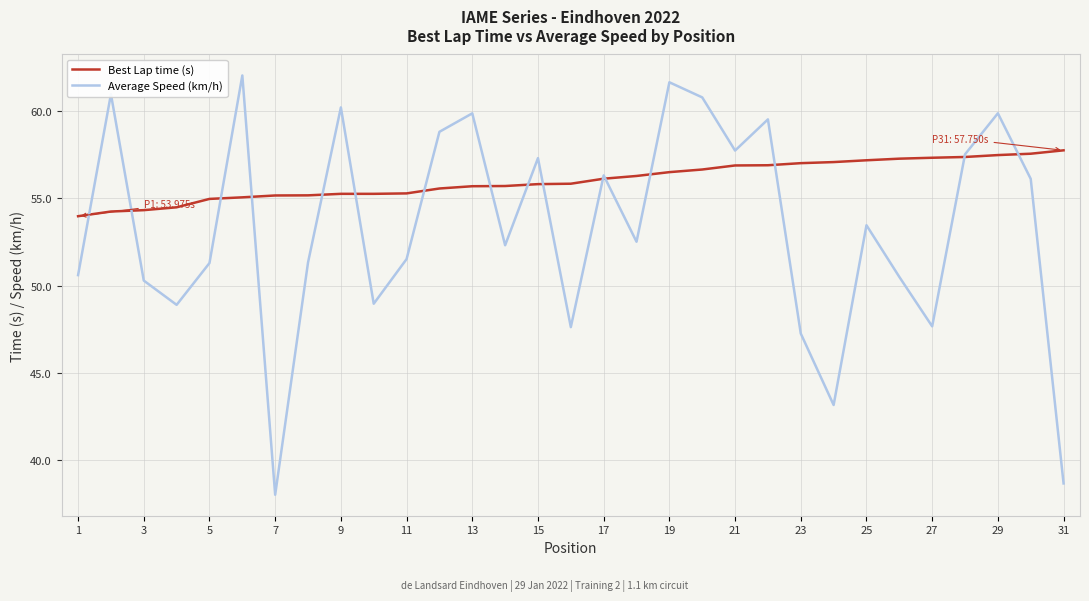

Which series has the largest total across all categories?

Best Lap time (s)